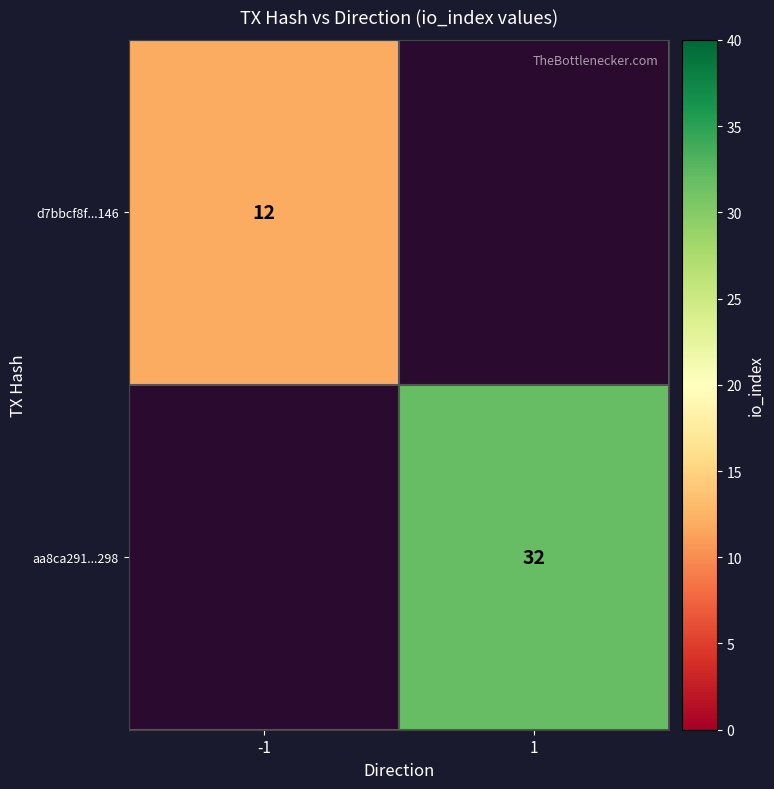

True or false: d7bbcf8f...146 has a value of 12 at -1.

True